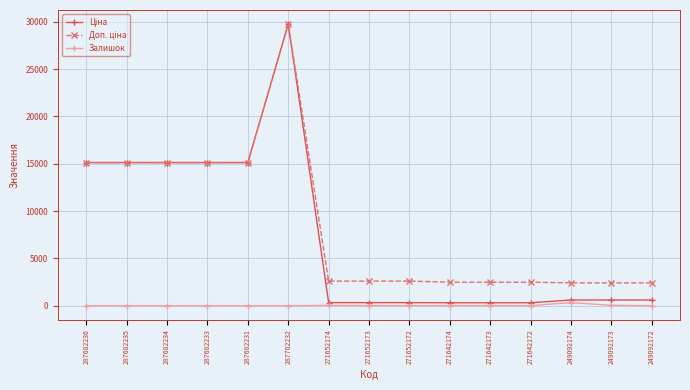

What is the total value across all series at 287682235?

30240.0